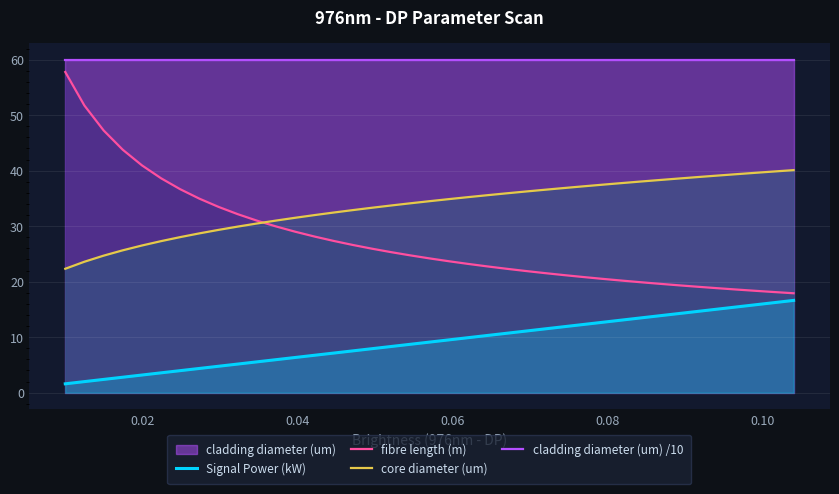

What is the minimum value shown in the chart?

1.6